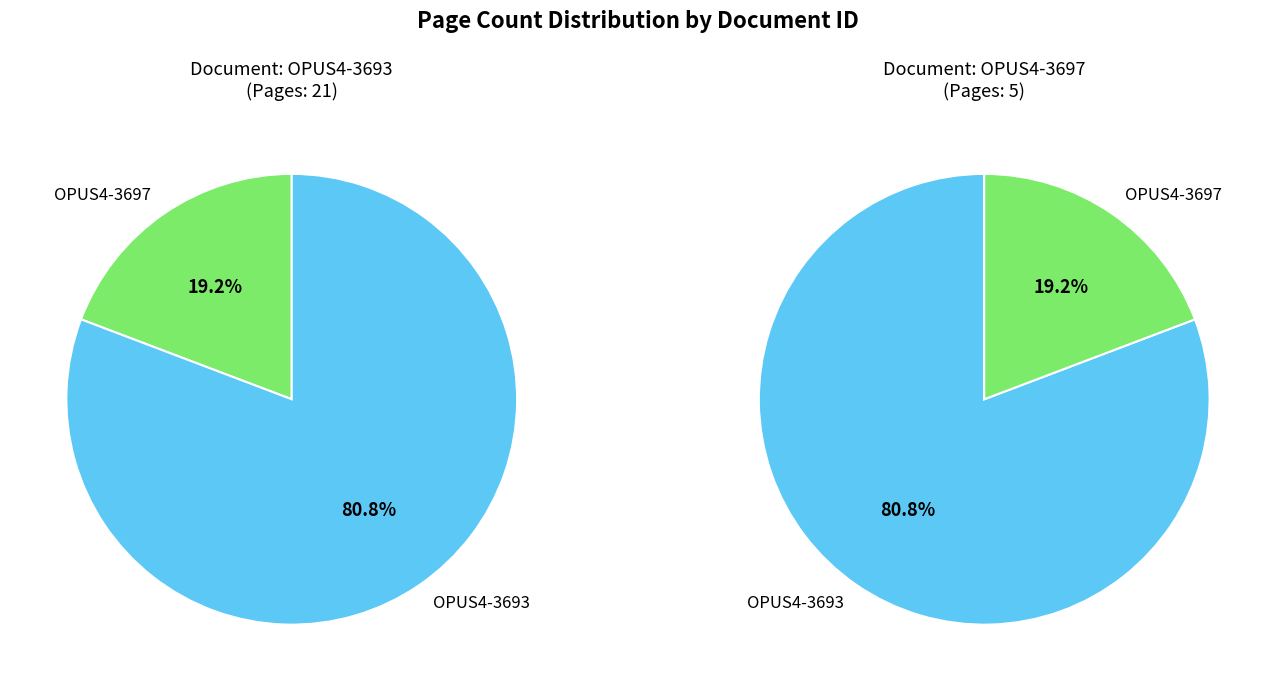

To the nearest percent, what is the combined percentage of OPUS4-3697 and OPUS4-3693?

100%